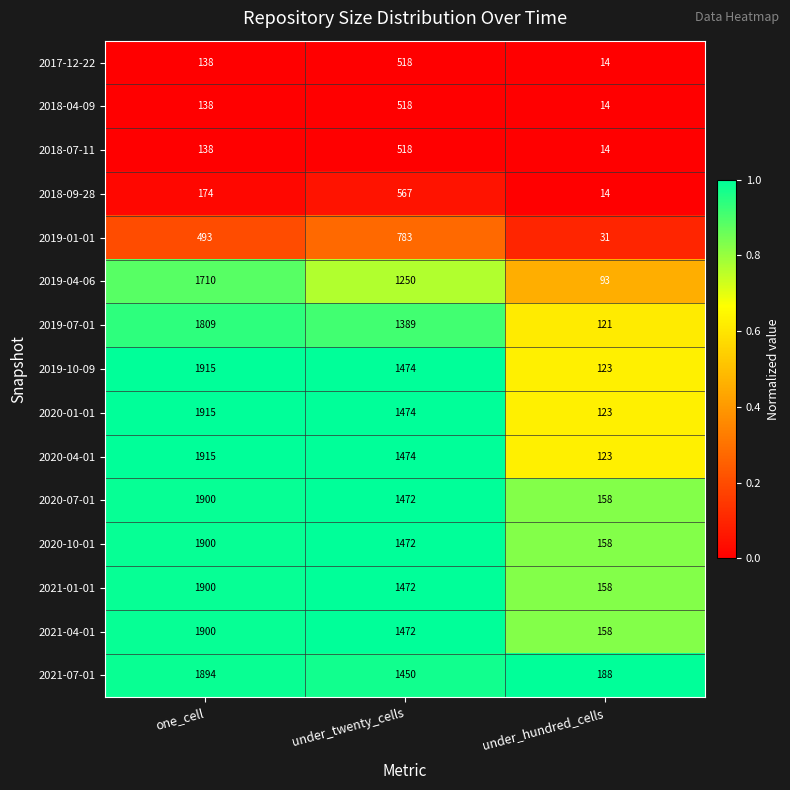

What is the spread (max minus min) of values at one_cell?

1777